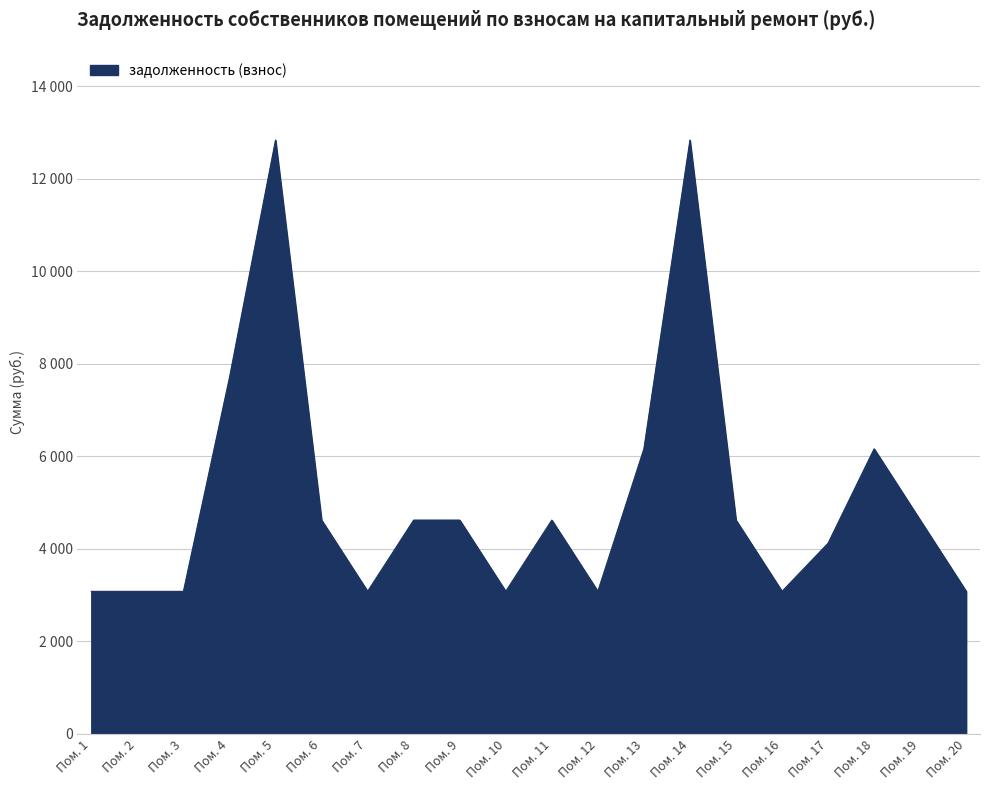

Does the chart display data point markers on the line(s)?

No